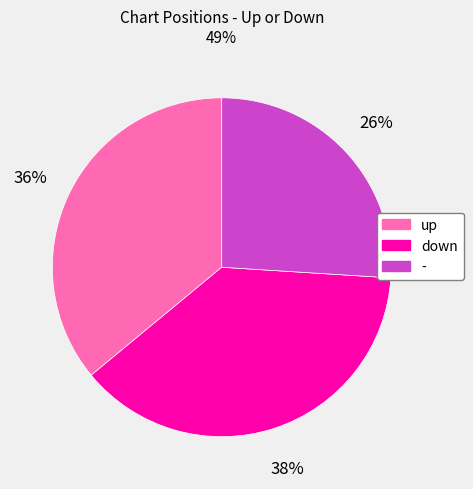

Count the number of slices in the pie.

3